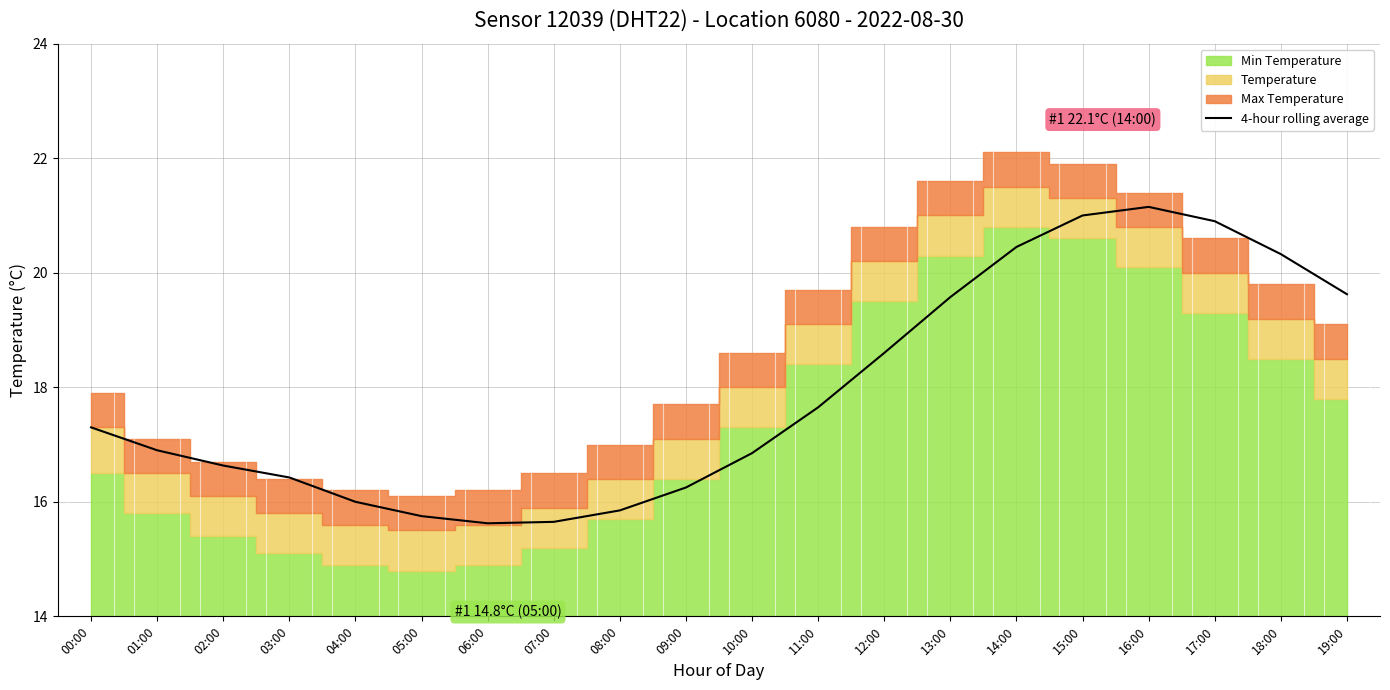

Is it true that 4-hour rolling average equals 17.3 at 00:00?

True